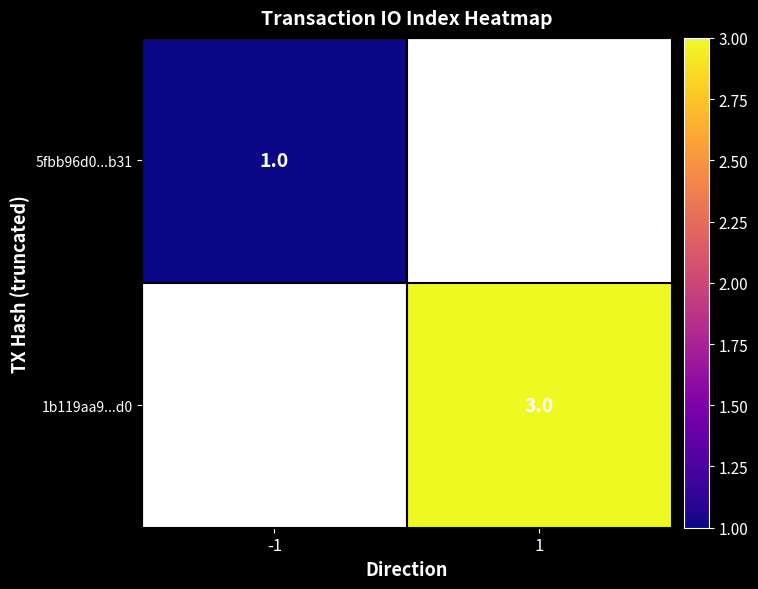

Is it true that 5fbb96d0...b31 equals 2 at -1?

False